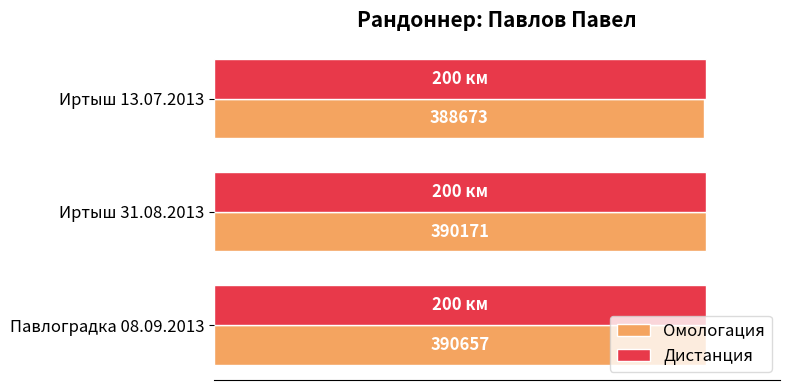

List the series in order of their peak value, highest first.

Омологация, Дистанция